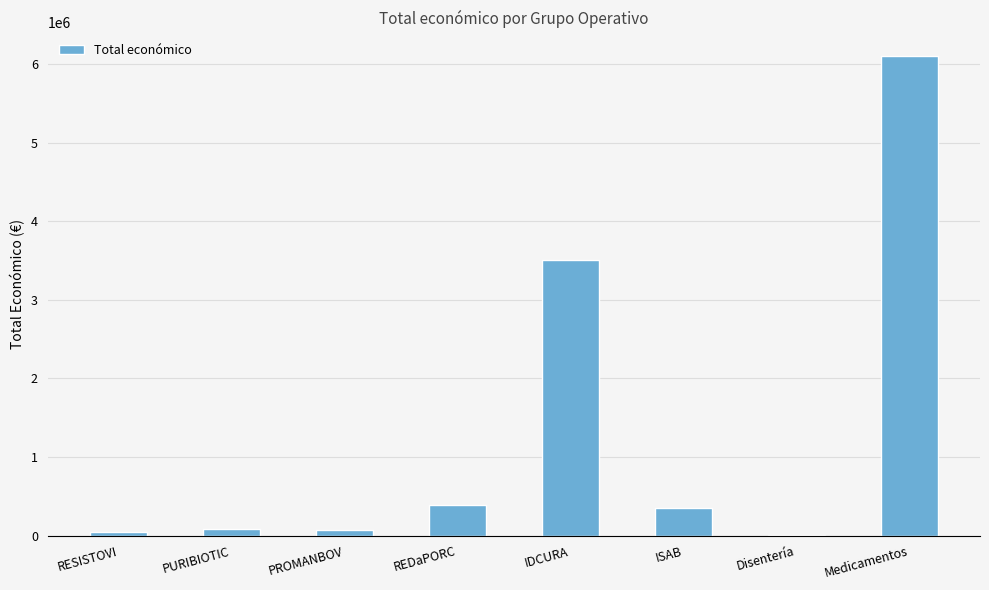

What is the change in value from IDCURA to ISAB?

-3159162